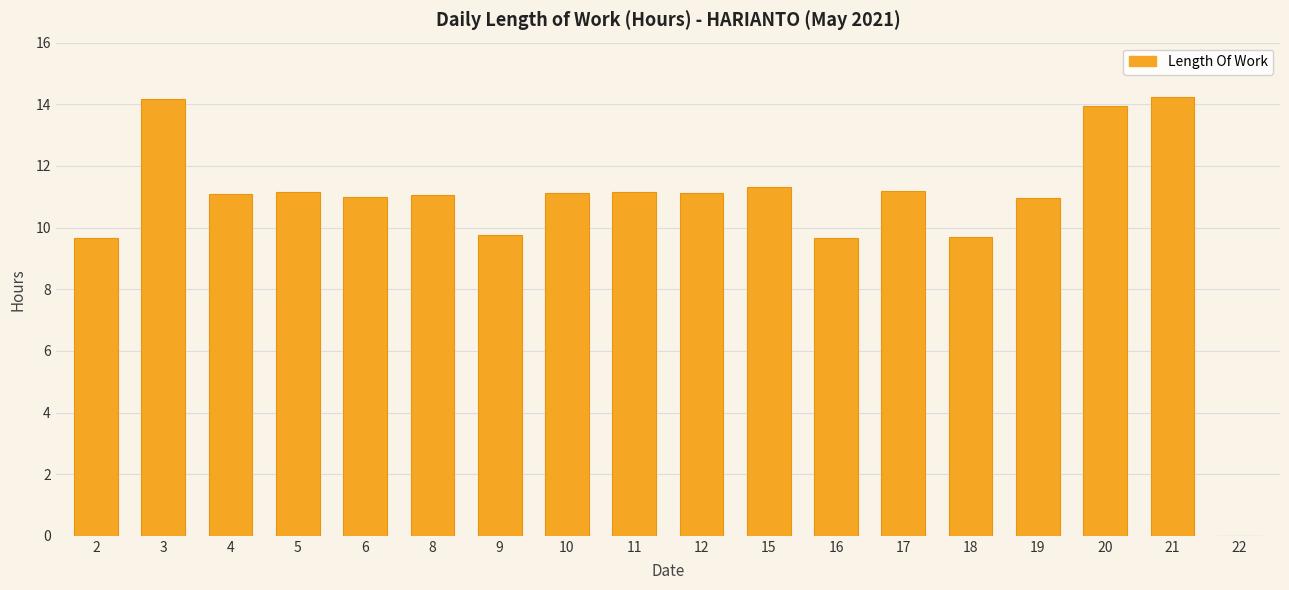

What is the sum of the values at 9 and 11?

20.9